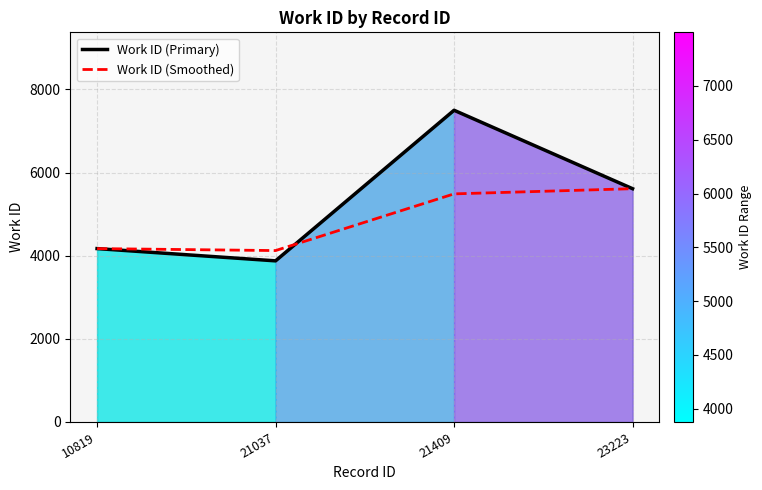

At which category does the chart reach its minimum across all series?

21037